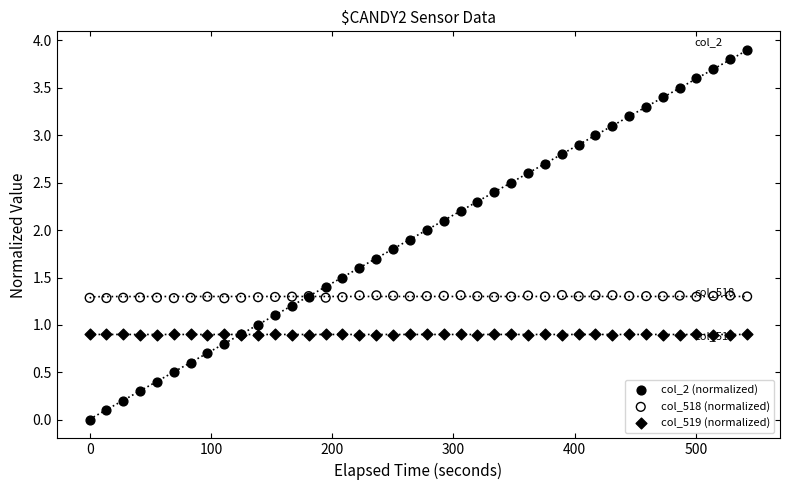

Which series has the widest spread of Y values?

col_2 (normalized)